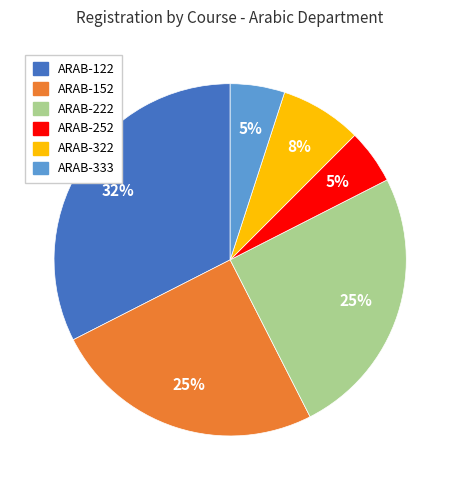

Does any single category account for the majority?

No